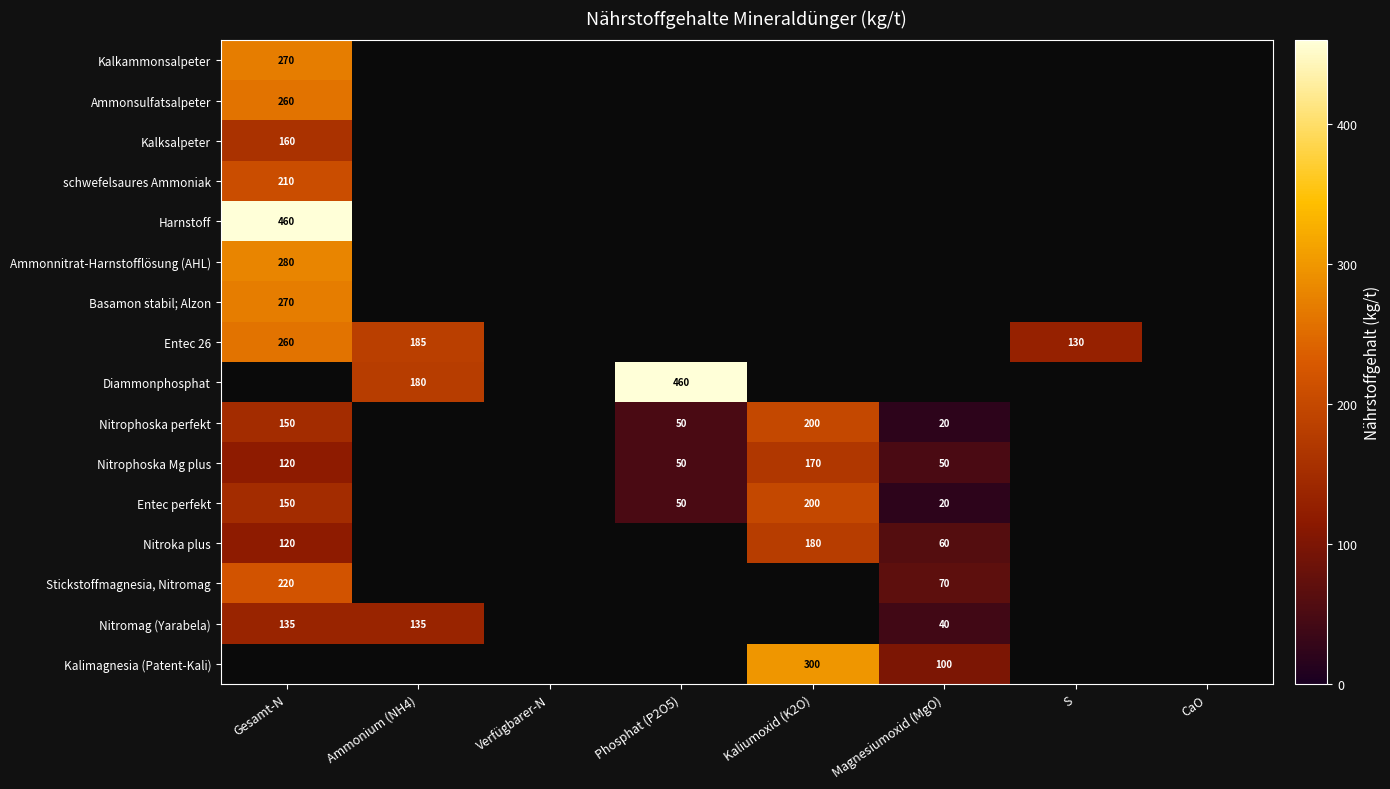

True or false: Diammonphosphat has a value of 656 at Phosphat (P2O5).

False